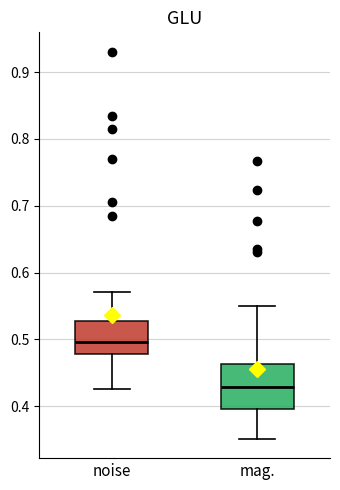

Reading left to right, transcribe this box plot: for each box, give where its median line is, the range the box spans, and where its two whiskers end, as read against the y-axis. The values are not printed on the chart, so give them approximately, as read against the axis.

noise: median 0.50, box 0.48 to 0.53, whiskers 0.42 to 0.57
mag.: median 0.43, box 0.40 to 0.46, whiskers 0.35 to 0.55